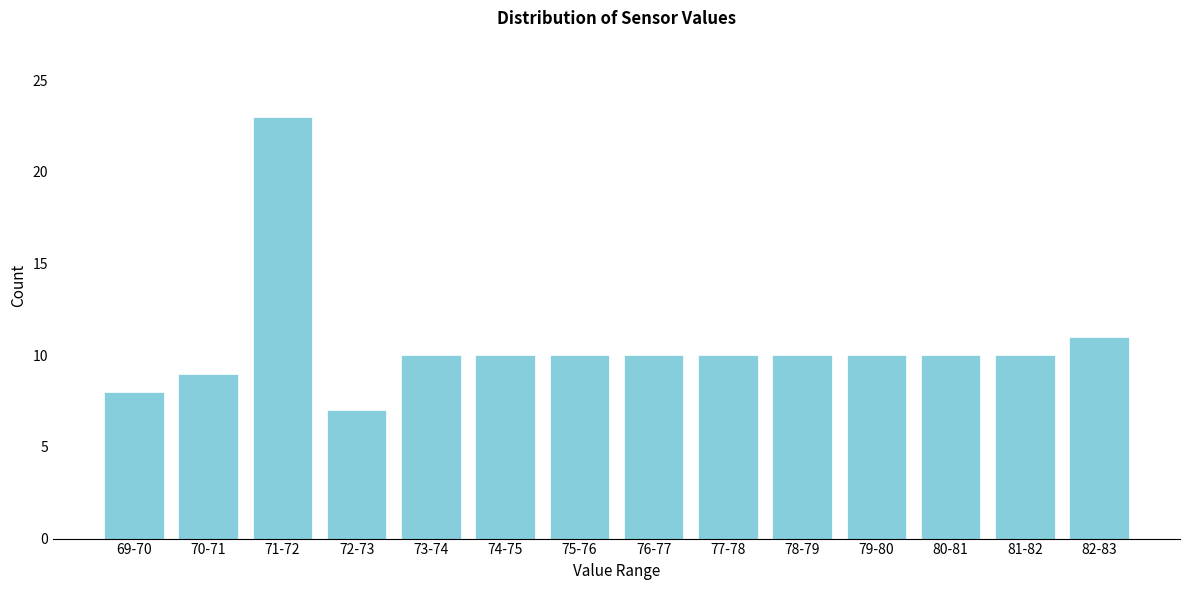

Reading left to right, transcribe all the data shown in this chart.

8	9	23	7	10	10	10	10	10	10	10	10	10	11